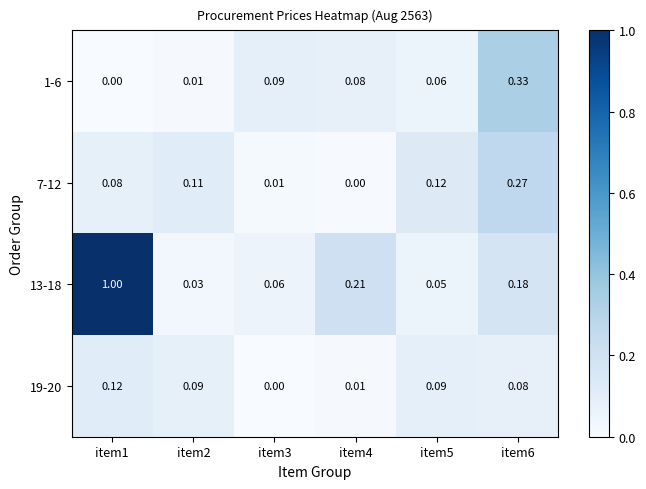

At item6, list the series in order from smallest to largest.

19-20, 13-18, 7-12, 1-6